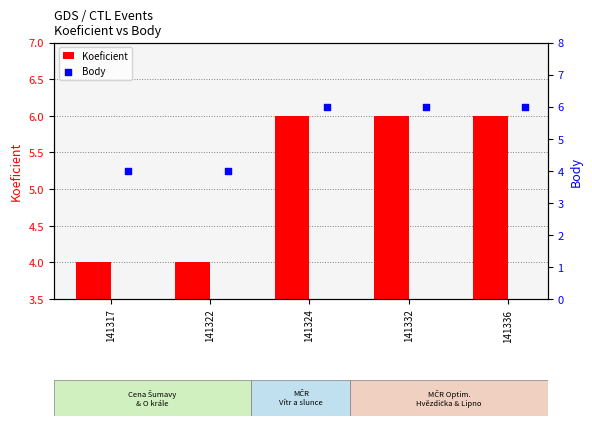

What are all the series names shown in the legend?

Koeficient, Body